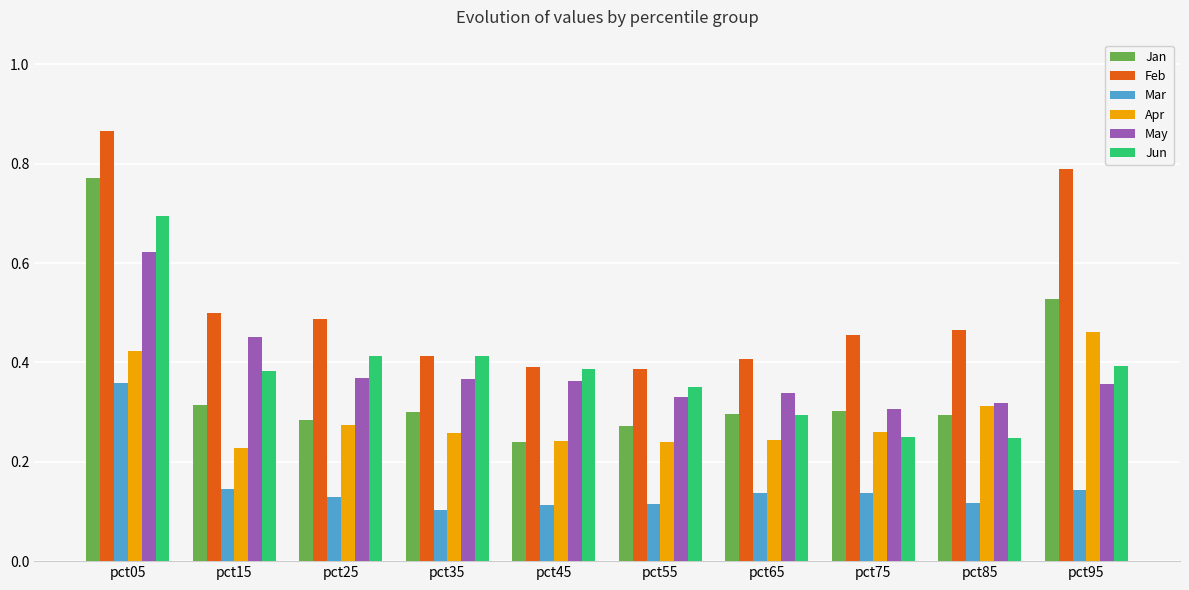

Which series has the largest total across all categories?

Feb